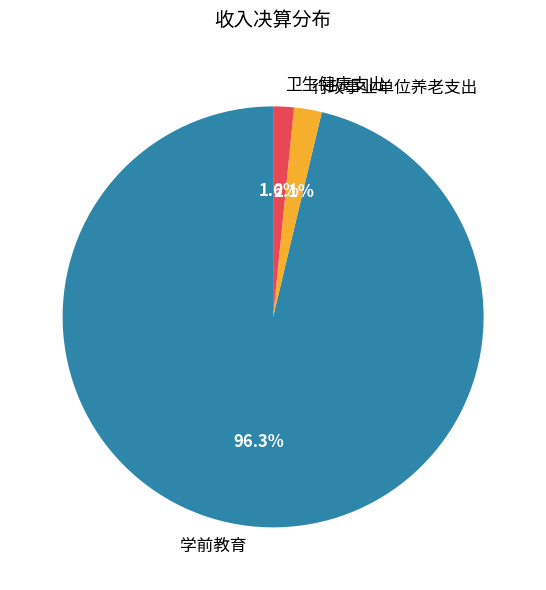

To the nearest percent, what percentage of the pie is 行政事业单位养老支出?

2%